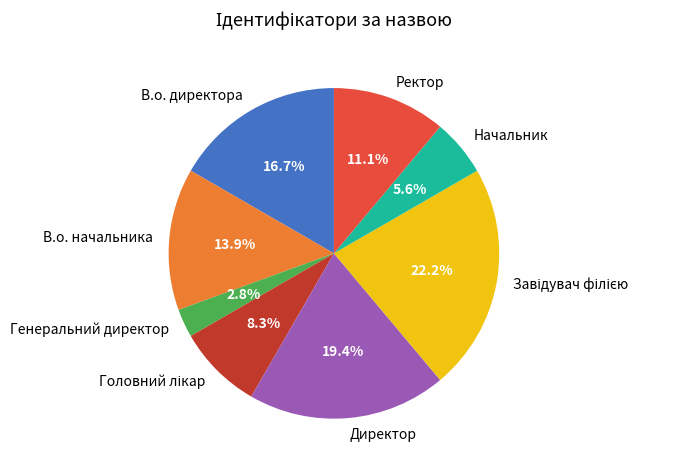

To the nearest percent, what is the average slice percentage?

12%